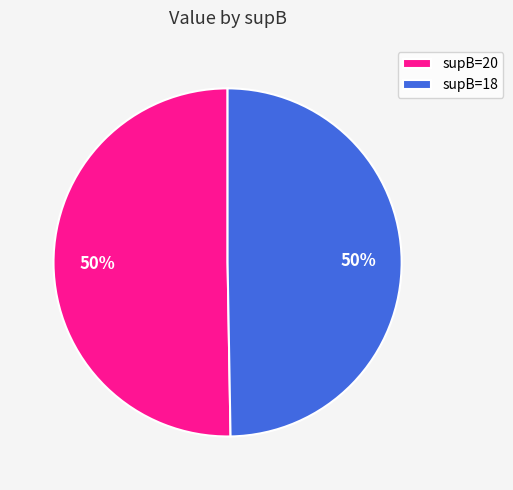

The supB=20 slice represents 50% of the pie. True or false?

True